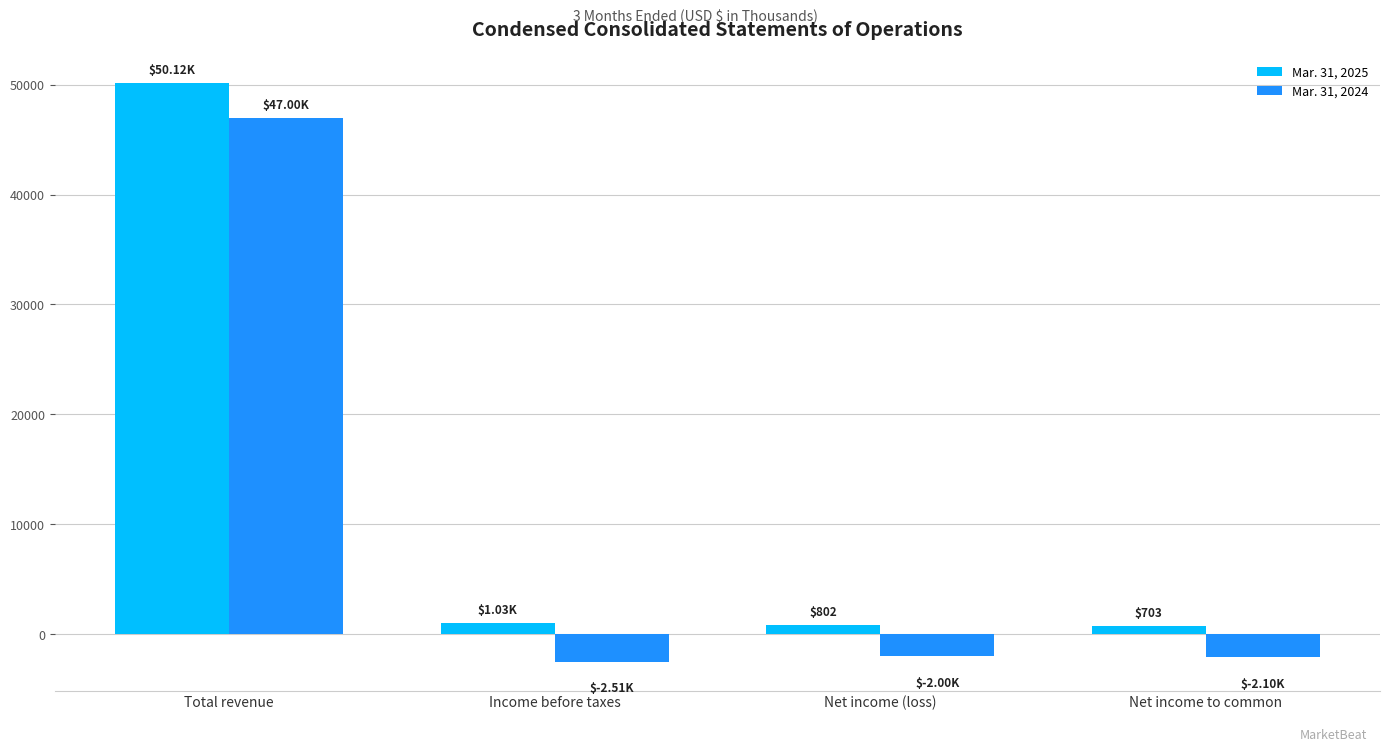

At Total revenue, list the series in order from largest to smallest.

Mar. 31, 2025, Mar. 31, 2024